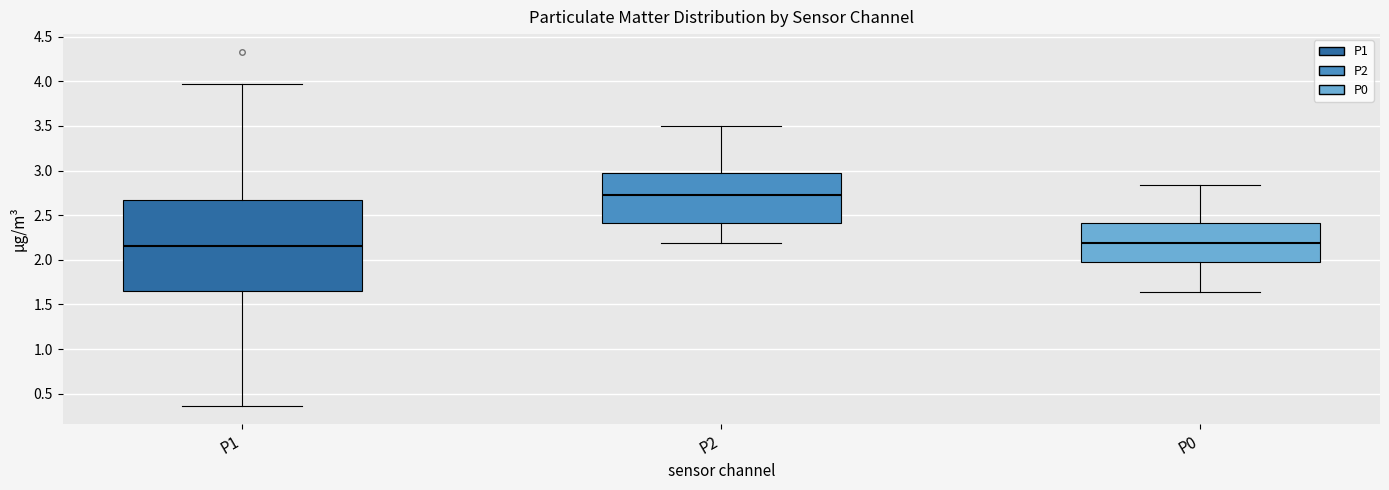

Which box is the tallest, from its lower edge to its upper edge?

P1